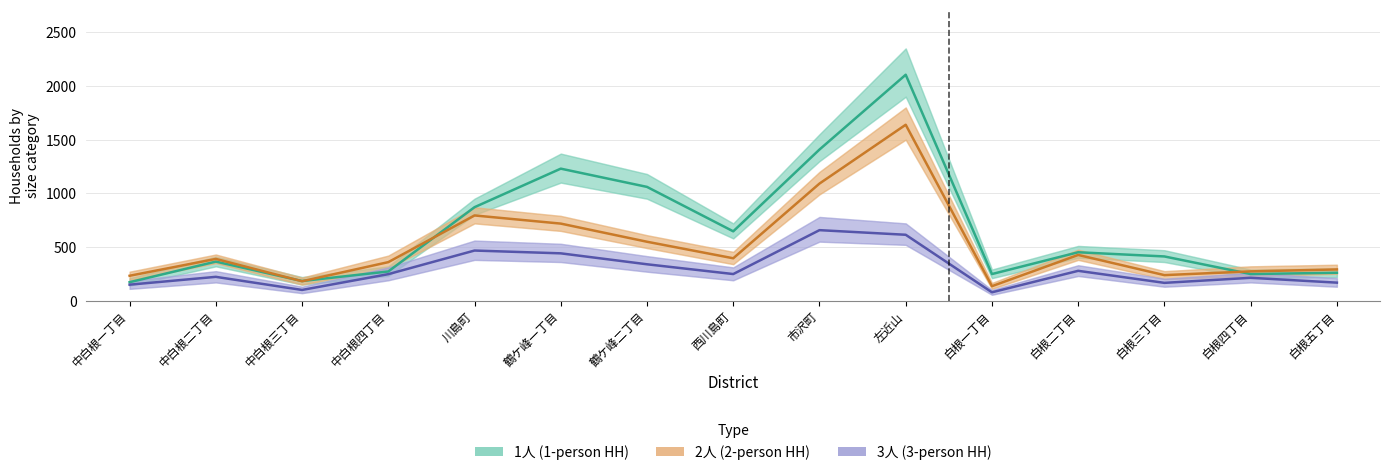

Which category has the lowest value across all series?

白根一丁目